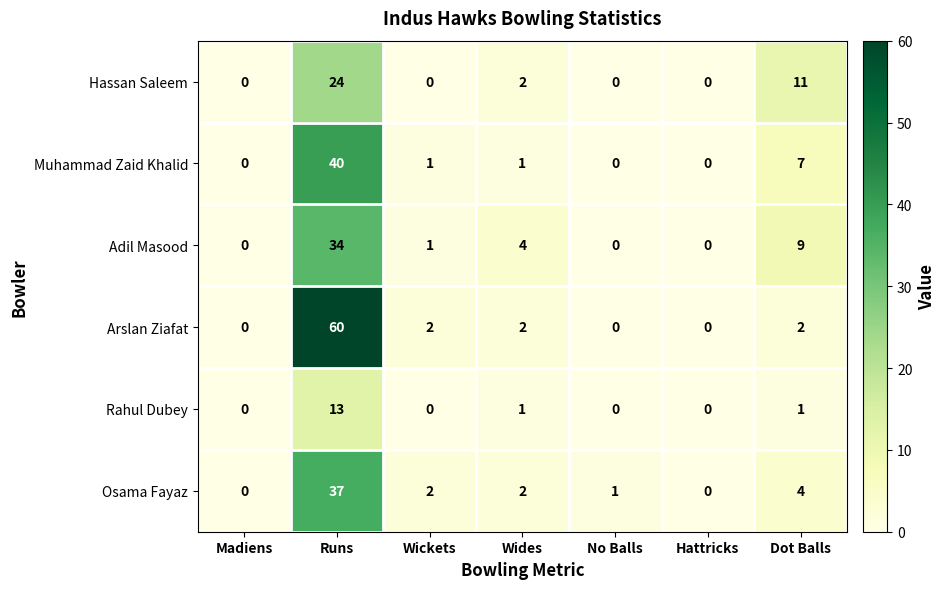

At which category is the sum across all series the highest?

Runs